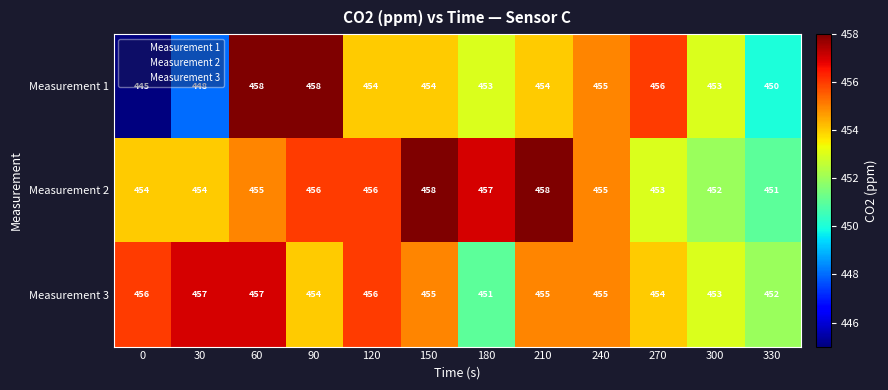

At how many categories does at least one series exceed 449?

12